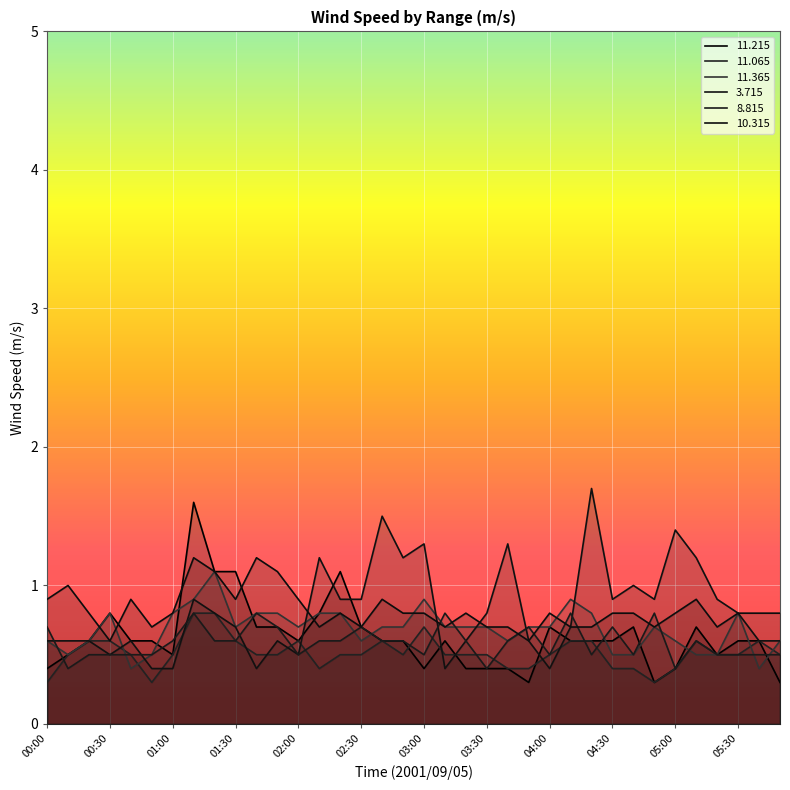

Which series ends up on top after the final intersection of  11.365 and  10.315?

 10.315